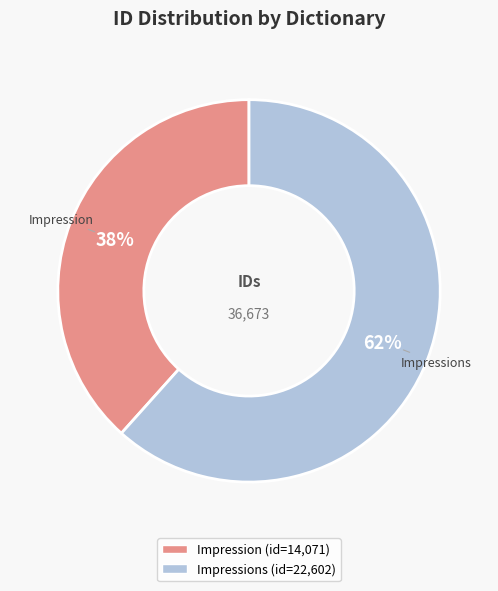

How many segments does this pie chart have?

2